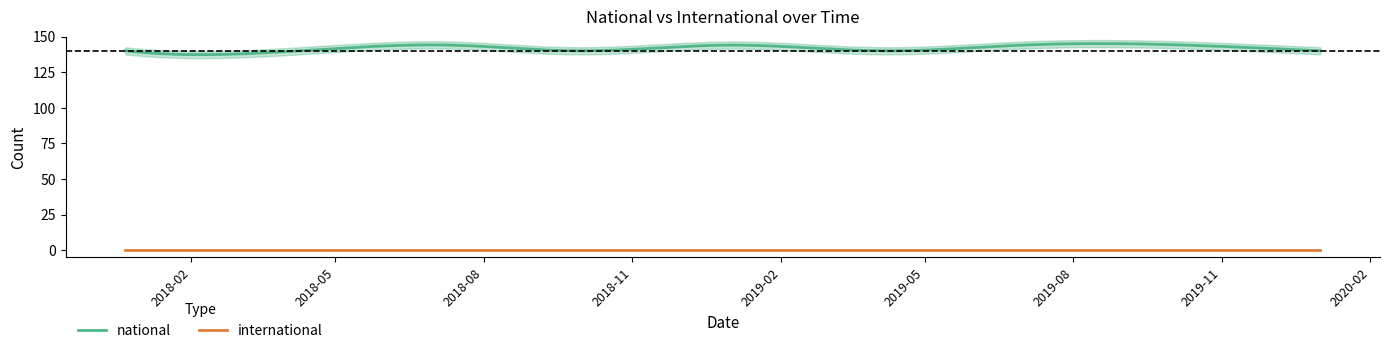

Is the value of national at 2018-09-28 greater than the value of international at 2018-07-11?

Yes